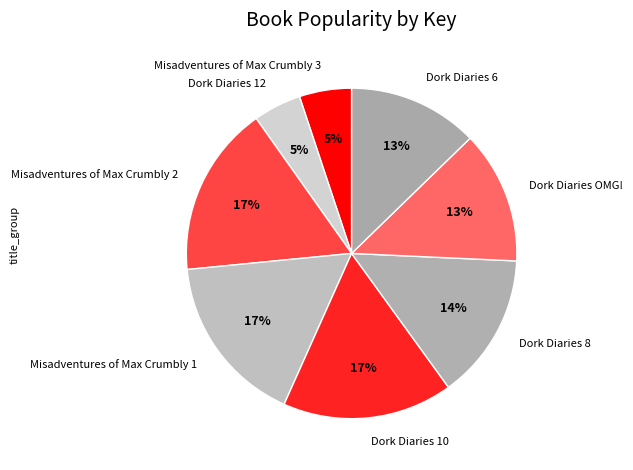

Do Dork Diaries 12 and Misadventures of Max Crumbly 3 together represent more than half of the pie?

No